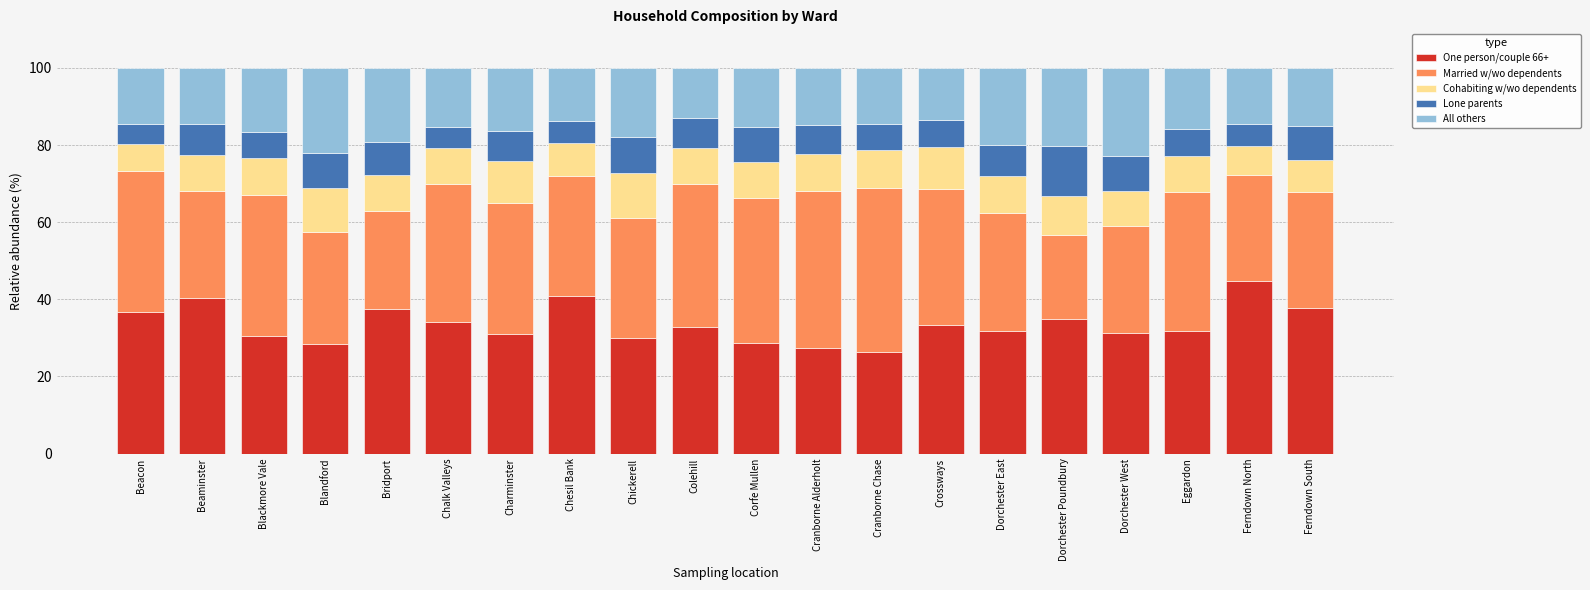

What is the total value across all series at Corfe Mullen?

100.0